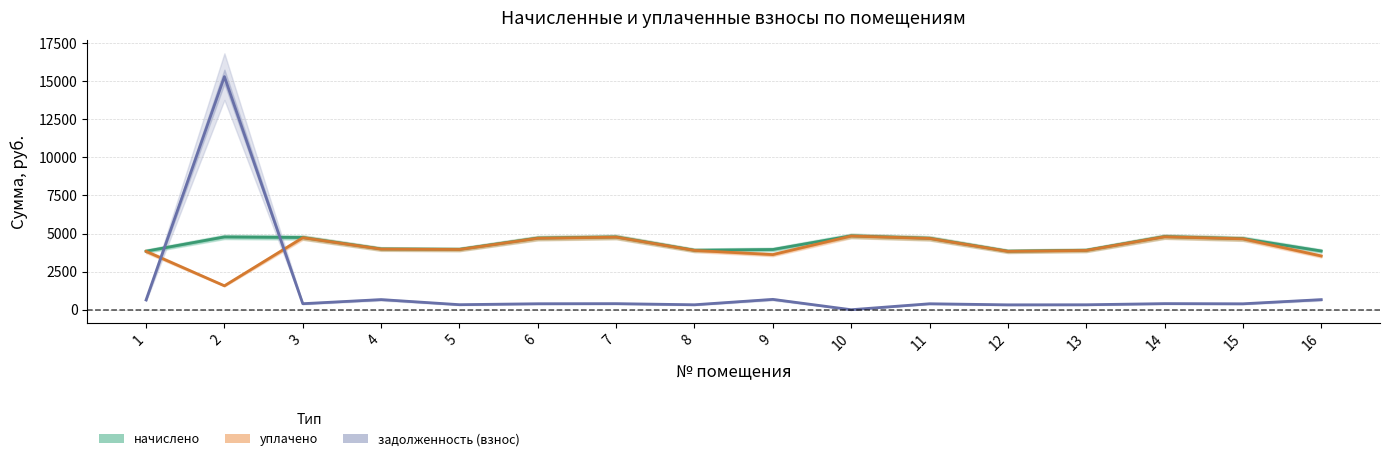

What is the difference between the maximum and minimum values in the уплачено series?

3265.5